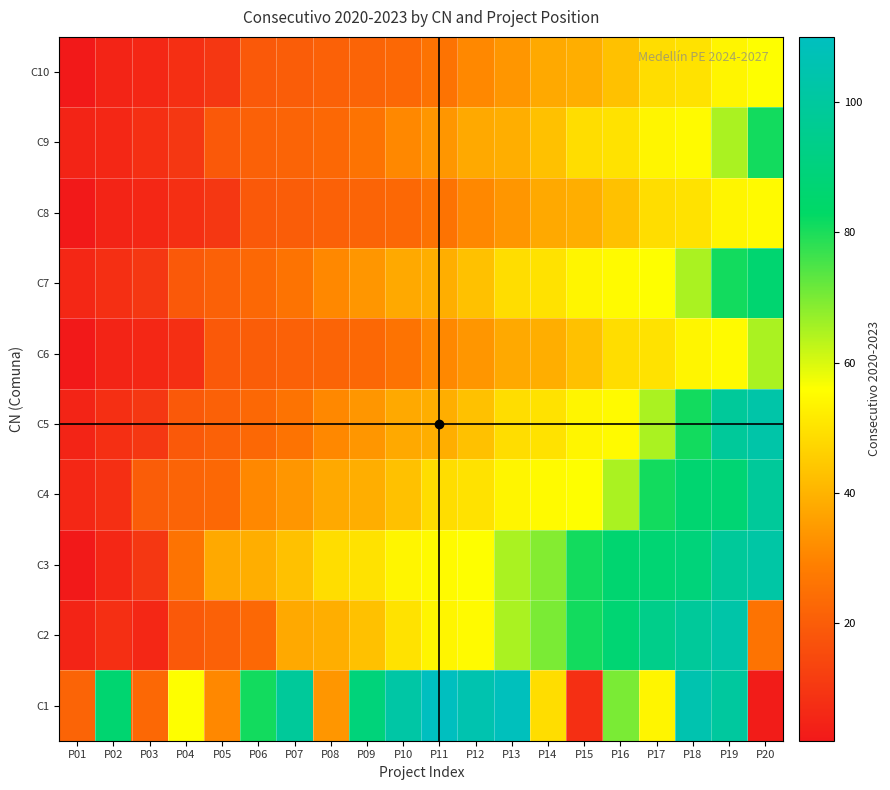

At how many categories does at least one series exceed 25?

18